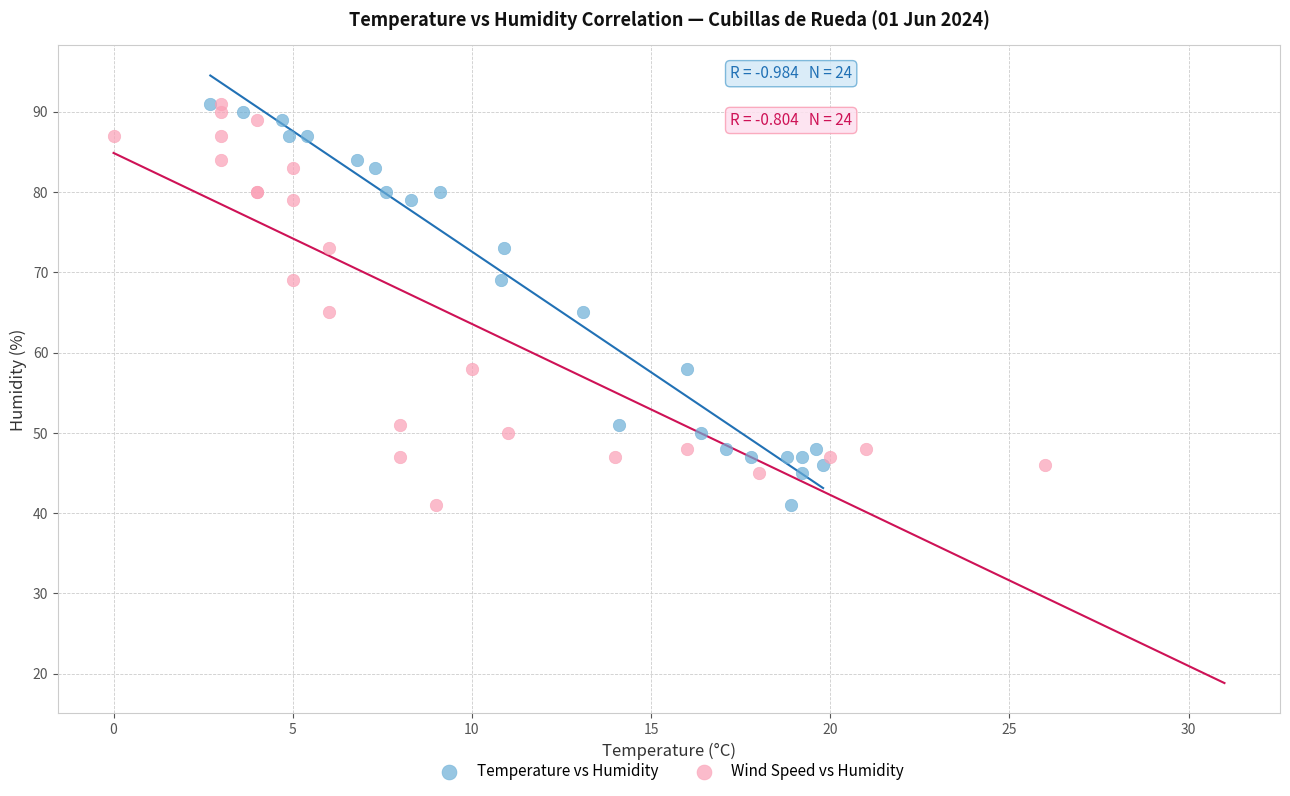

What are all the series names shown in the legend?

Temperature vs Humidity, Wind Speed vs Humidity